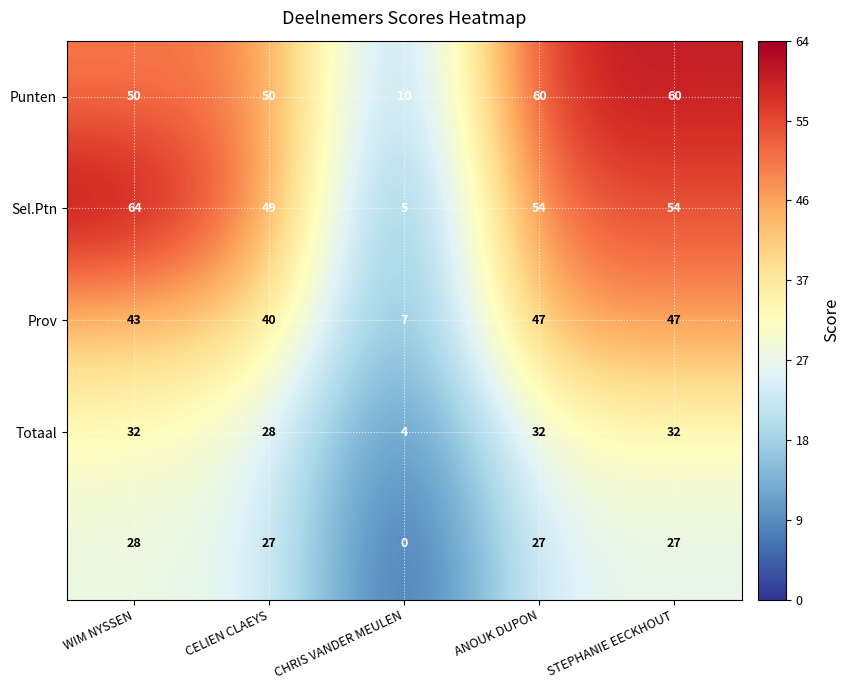

At how many categories does at least one series exceed 30?

4